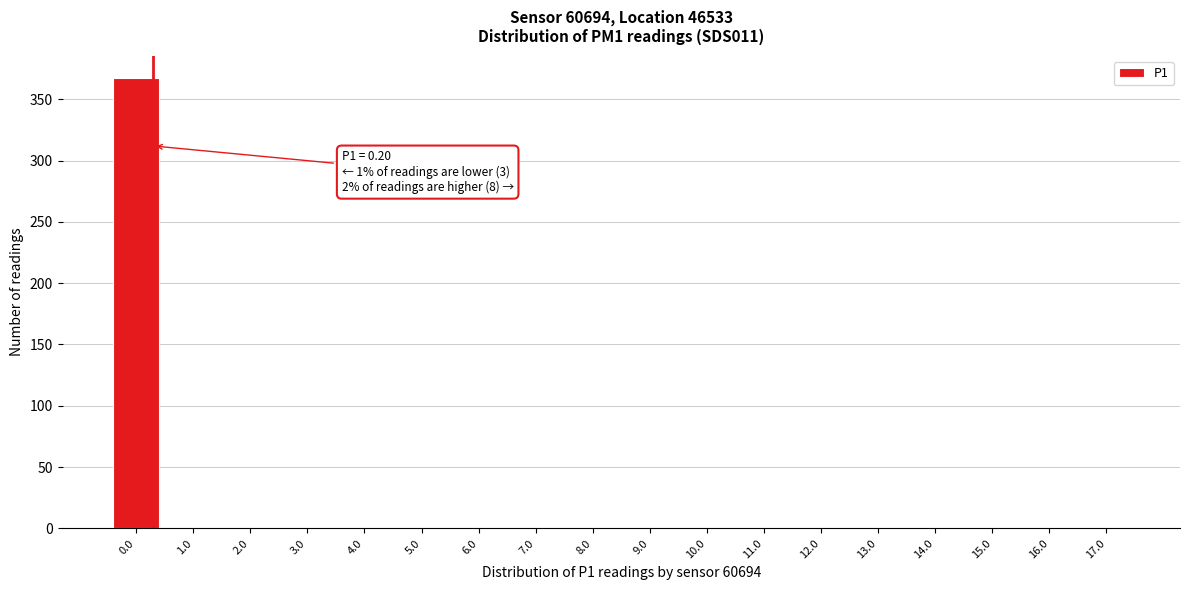

What is the maximum value shown in the chart?

367